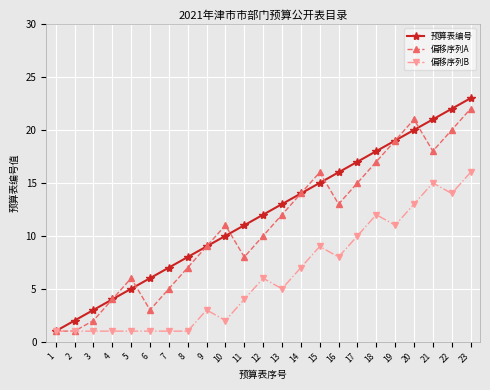

Which category has the highest value in the 预算表编号 series?

23